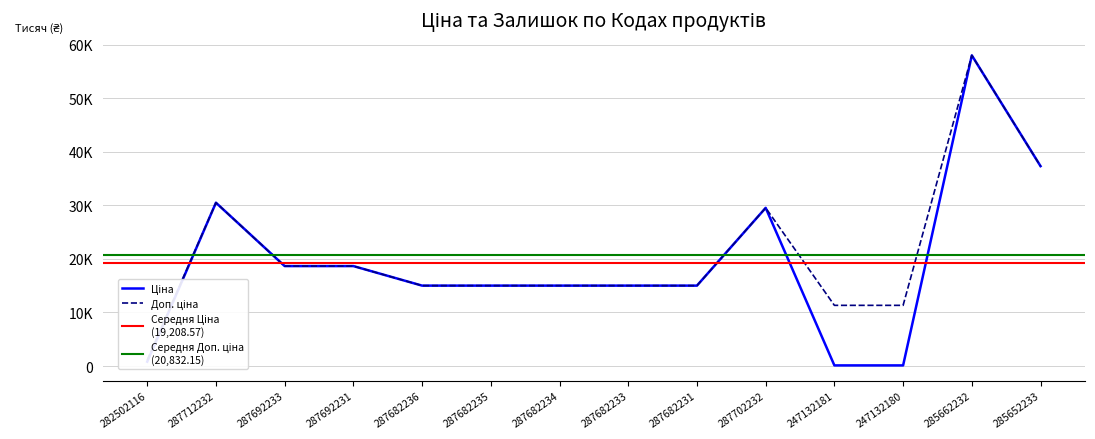

True or false: Доп. ціна and Ціна cross at least once.

False